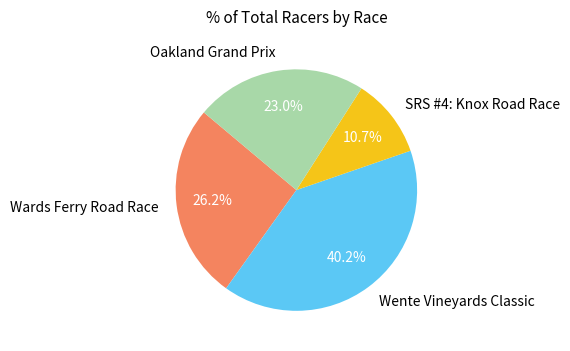

How much of the chart is everything except SRS #4: Knox Road Race?

89.3%